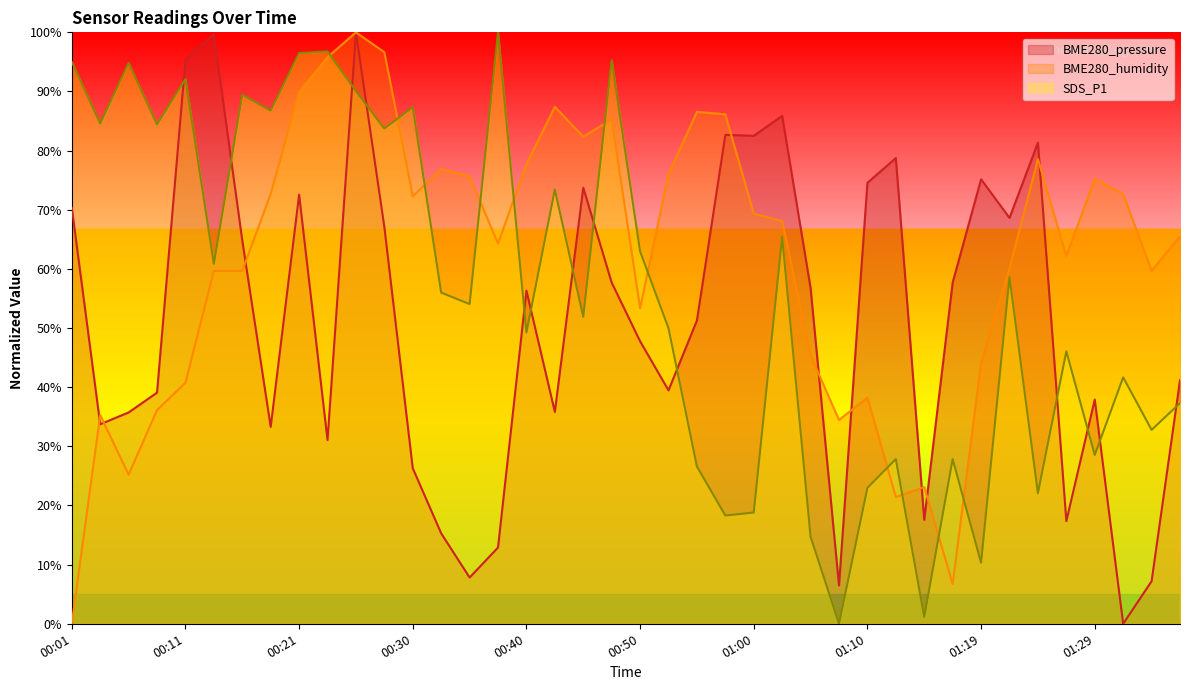

Reading left to right, what are all the values shown in this chart?

BME280_pressure: 00:01=70.4	00:04=33.7	00:06=35.7	00:08=39.1	00:11=95.3	00:13=99.7	00:16=64.8	00:18=33.3	00:21=72.6	00:23=31.1	00:26=100.0	00:28=67.1	00:30=26.3	00:33=15.3	00:35=7.8	00:38=12.9	00:40=56.3	00:43=35.8	00:45=73.7	00:47=57.7	00:50=47.8	00:52=39.5	00:55=51.3	00:57=82.7	01:00=82.5	01:02=85.9	01:05=56.7	01:07=6.5	01:10=74.6	01:12=78.7	01:14=17.6	01:17=57.7	01:19=75.2	01:22=68.6	01:24=81.3	01:27=17.4	01:29=37.9	01:32=0.0	01:34=7.2	01:36=41.2
SDS_P1: 00:01=95.0	00:04=84.6	00:06=94.8	00:08=84.4	00:11=92.1	00:13=60.9	00:16=89.4	00:18=86.8	00:21=96.5	00:23=96.8	00:26=90.1	00:28=83.7	00:30=87.3	00:33=56.0	00:35=54.0	00:38=100.0	00:40=49.3	00:43=73.4	00:45=51.9	00:47=95.3	00:50=63.0	00:52=50.0	00:55=26.6	00:57=18.3	01:00=18.8	01:02=65.4	01:05=14.7	01:07=0.0	01:10=23.0	01:12=27.8	01:14=1.2	01:17=27.8	01:19=10.3	01:22=58.6	01:24=22.1	01:27=46.1	01:29=28.5	01:32=41.7	01:34=32.8	01:36=37.3
BME280_humidity: 00:01=0.0	00:04=35.3	00:06=25.2	00:08=36.1	00:11=40.8	00:13=59.7	00:16=59.7	00:18=72.7	00:21=89.9	00:23=95.8	00:26=100.0	00:28=96.6	00:30=72.3	00:33=76.9	00:35=75.6	00:38=64.3	00:40=77.7	00:43=87.4	00:45=82.4	00:47=85.3	00:50=53.4	00:52=76.1	00:55=86.6	00:57=86.1	01:00=69.3	01:02=68.1	01:05=45.4	01:07=34.5	01:10=38.2	01:12=21.4	01:14=23.1	01:17=6.7	01:19=44.1	01:22=60.1	01:24=78.6	01:27=62.2	01:29=75.2	01:32=72.7	01:34=59.7	01:36=65.5